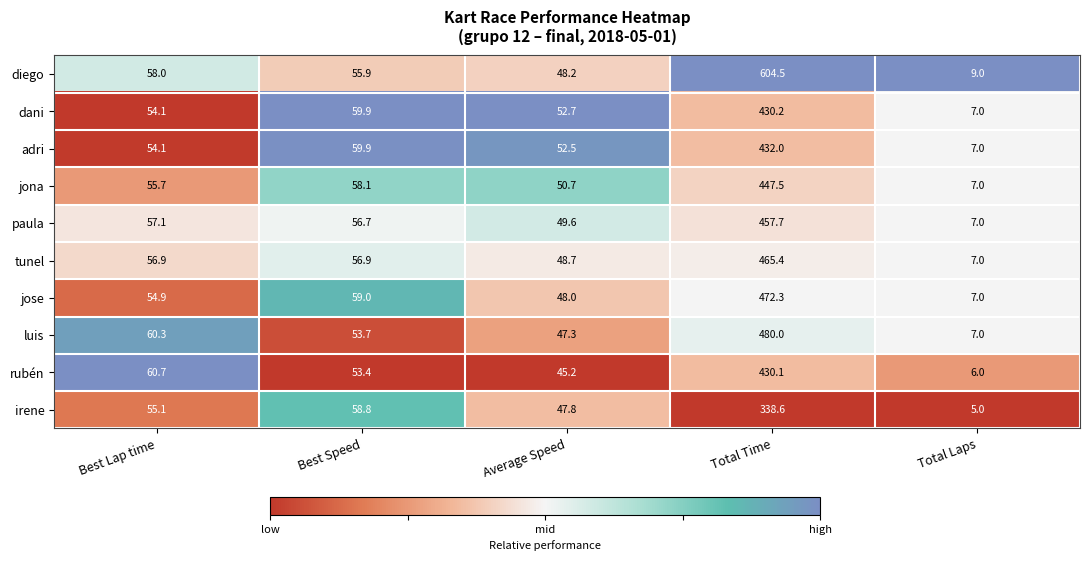

How many categories are shown in the chart?

5